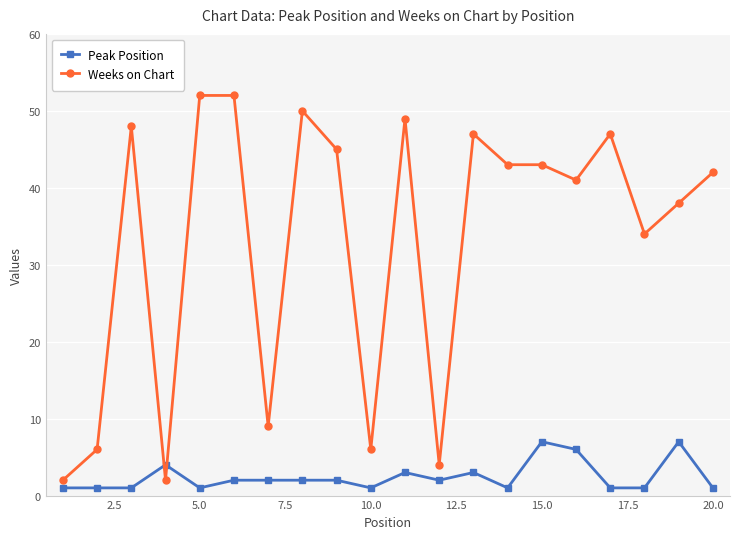

How many lines are shown in the chart?

2